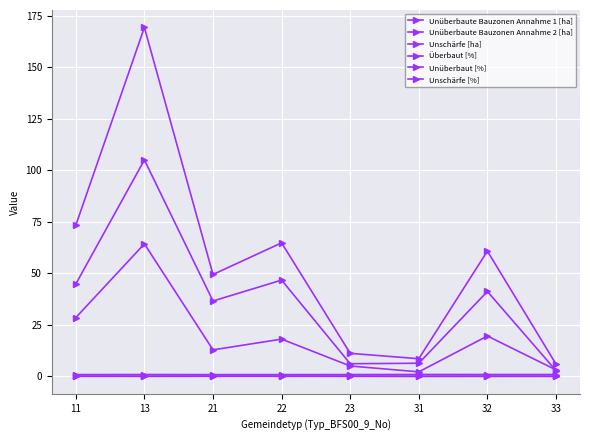

How many distinct data groups are displayed?

6